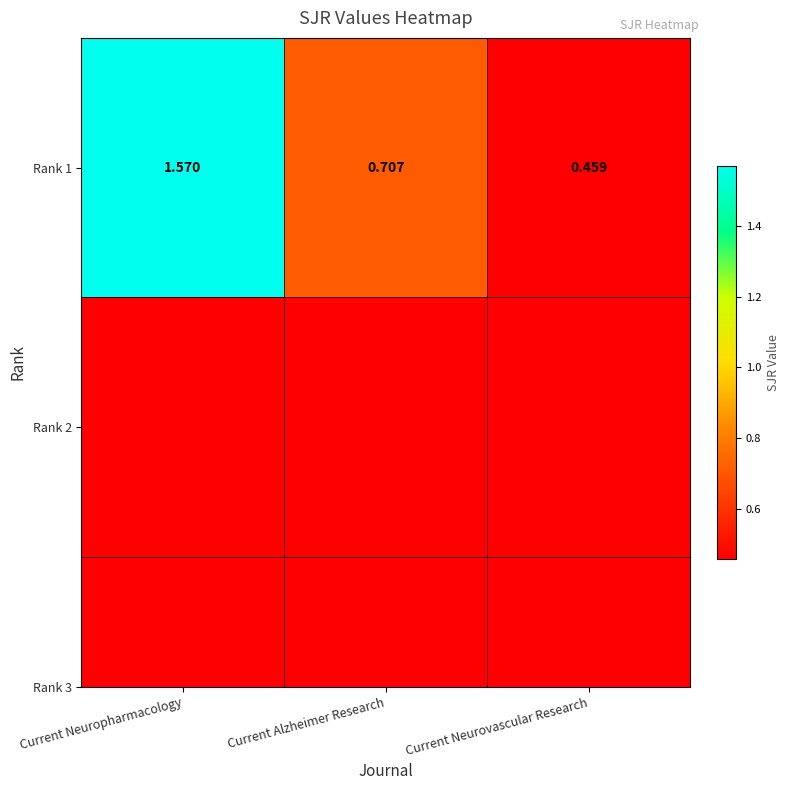

The value at Current Neurovascular Research is 0.5. True or false?

True